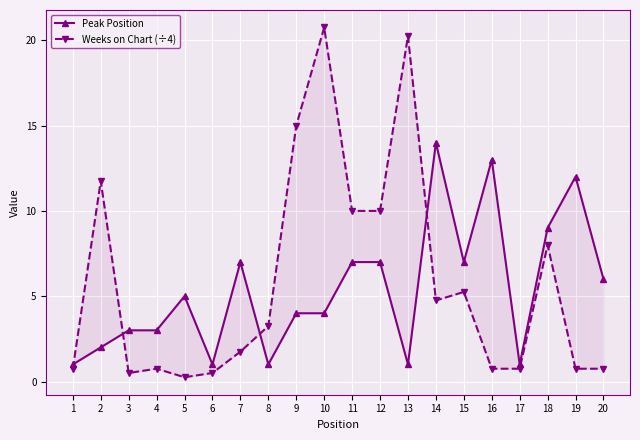

What is the average value of the Peak Position series?

5.4